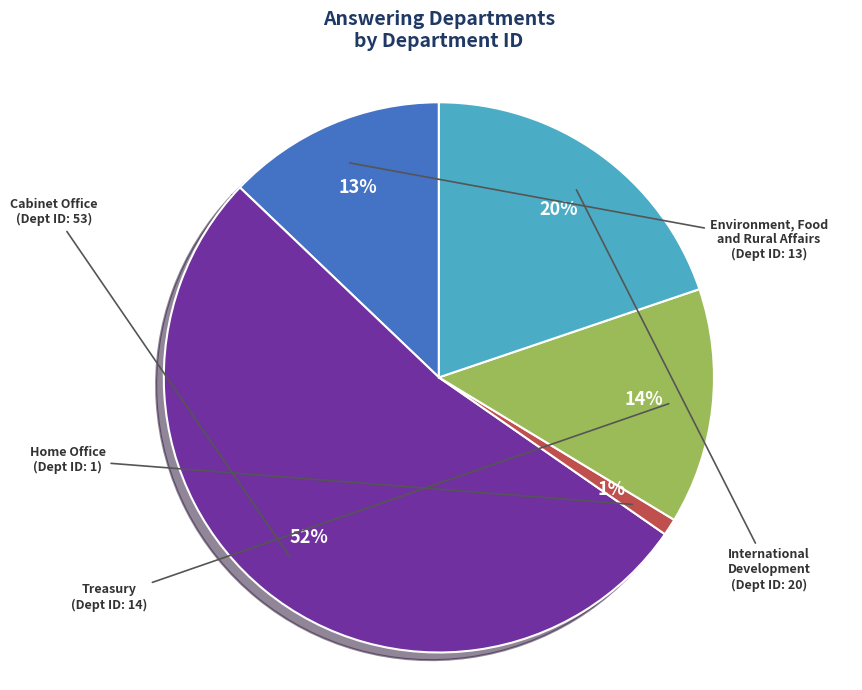

Is there any slice that represents more than half of the pie?

Yes